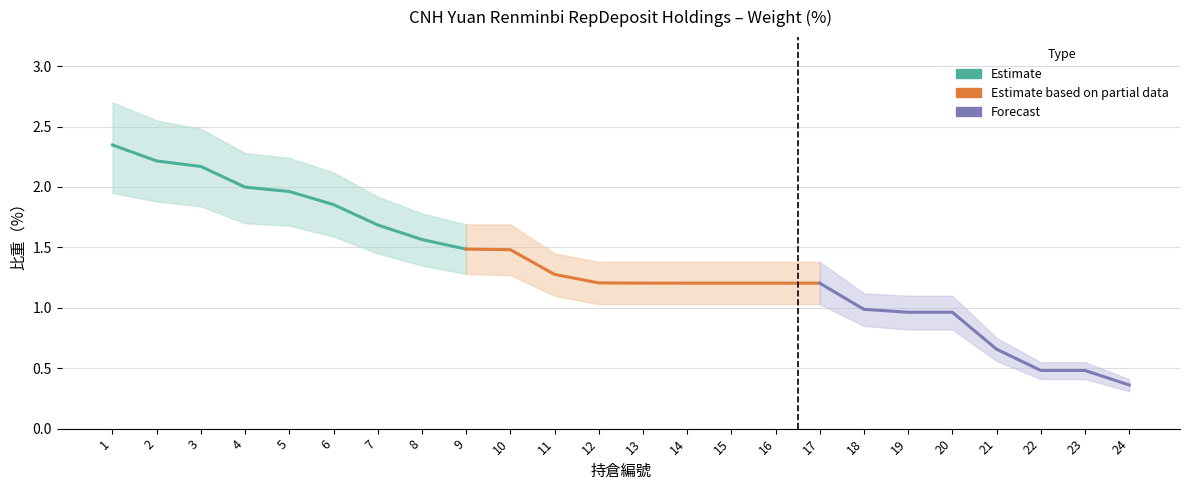

List the series in order of their overall mean, lowest first.

比重（%）_lower, 比重（%）, 比重（%）_upper